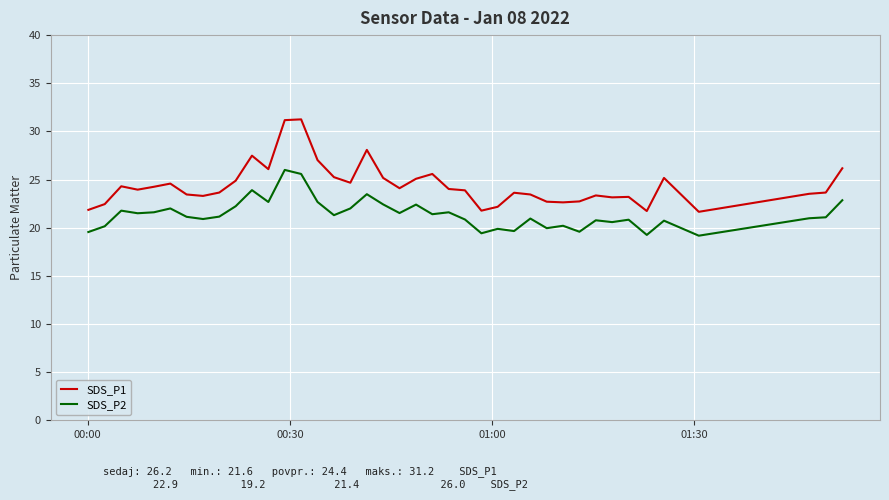

Which series has the largest total across all categories?

SDS_P1